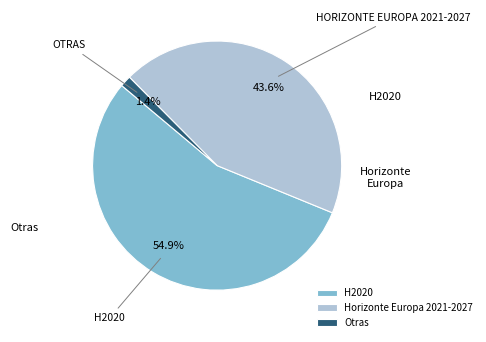

How much of the chart is everything except Horizonte Europa 2021-2027?

56.4%